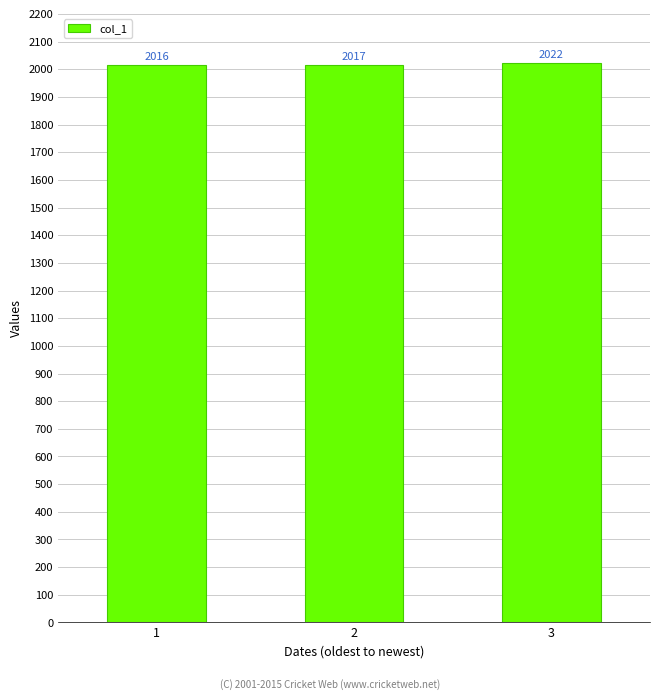

List the labels in order of value, smallest first.

1, 2, 3